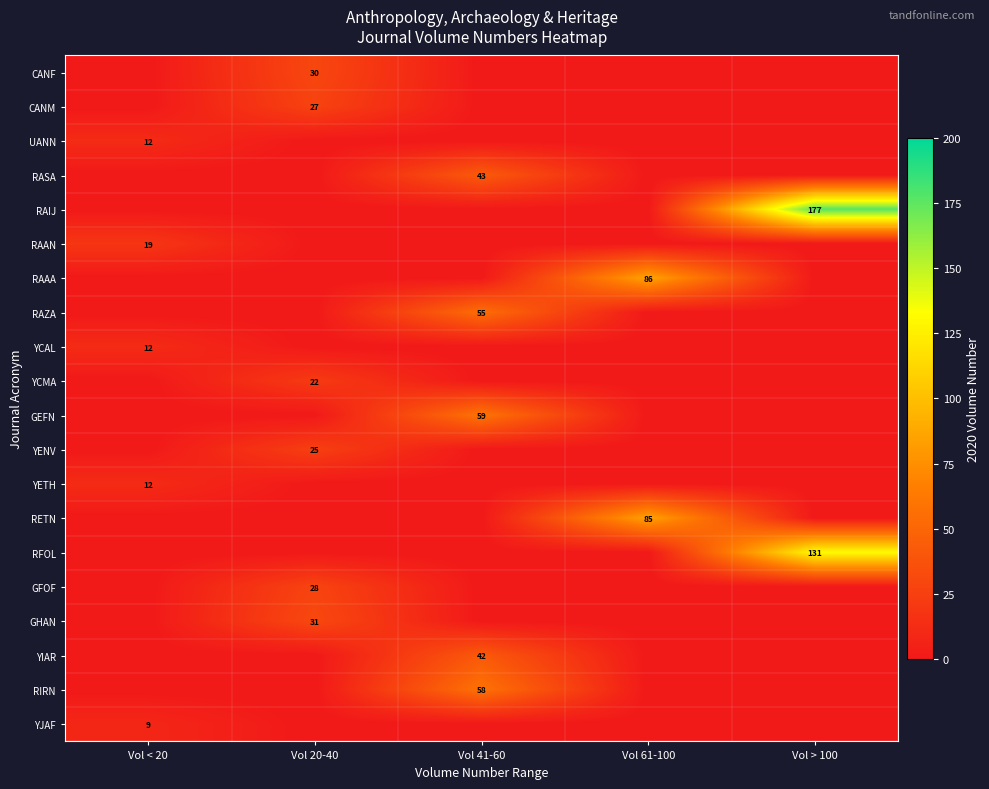

True or false: YETH has a value of 7 at Vol < 20.

False